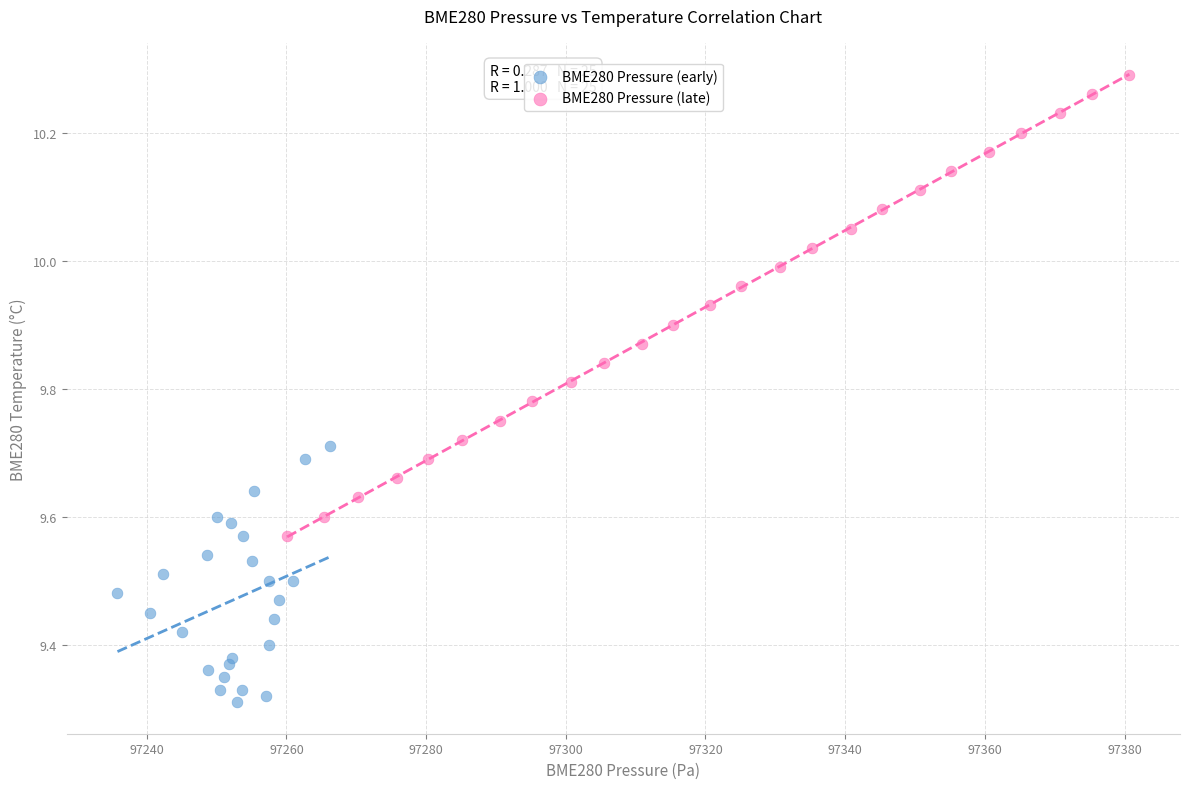

Which series has the largest Y range (max minus min)?

BME280 Pressure (late)